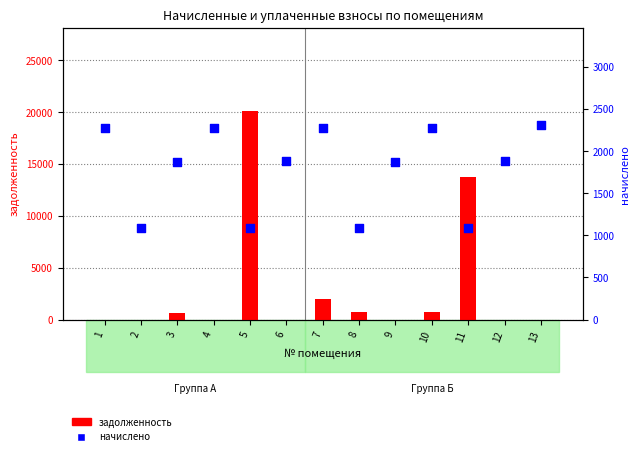

At which category is the sum across all series the highest?

5